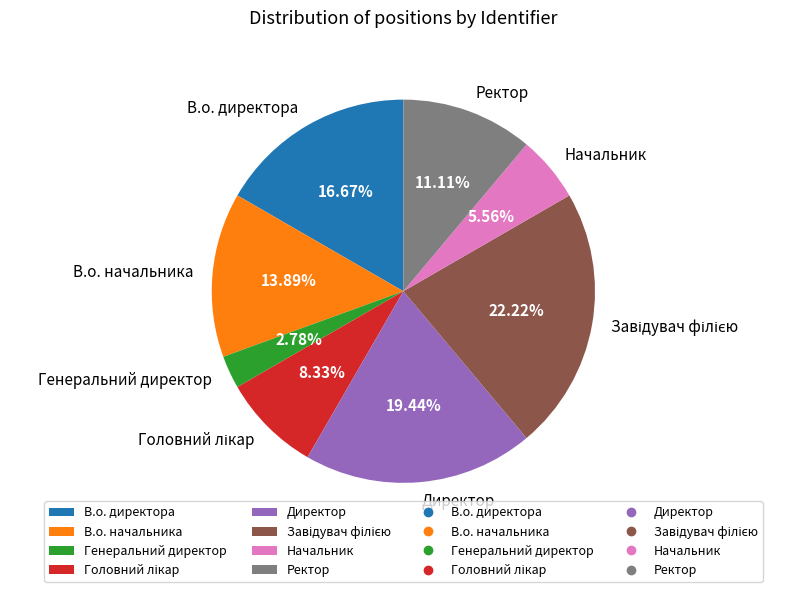

Which category has the smallest portion of the pie?

Генеральний директор